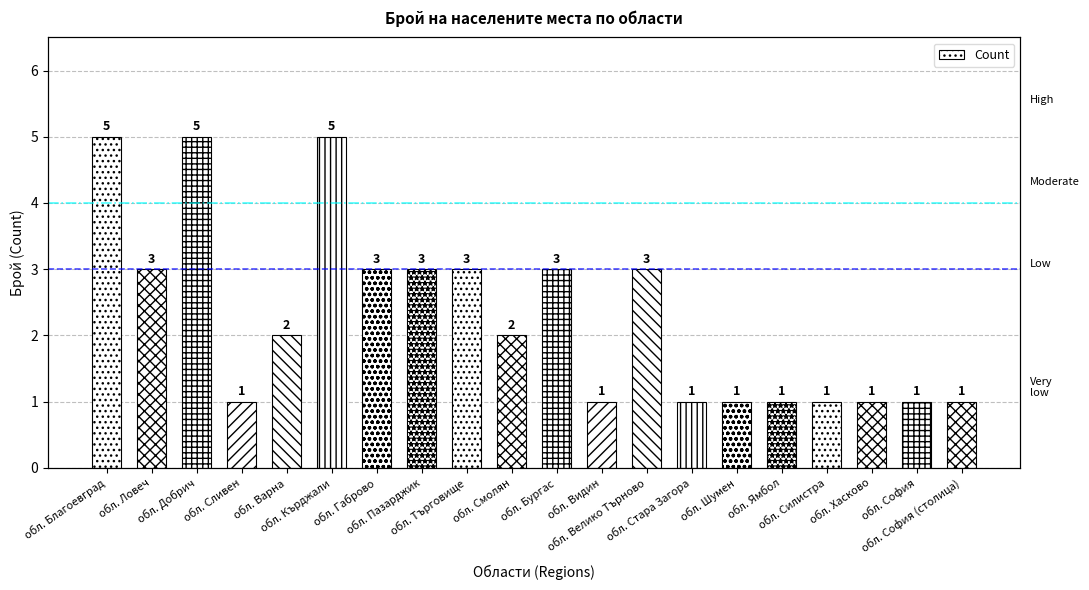

What position from the left is обл. Варна?

5